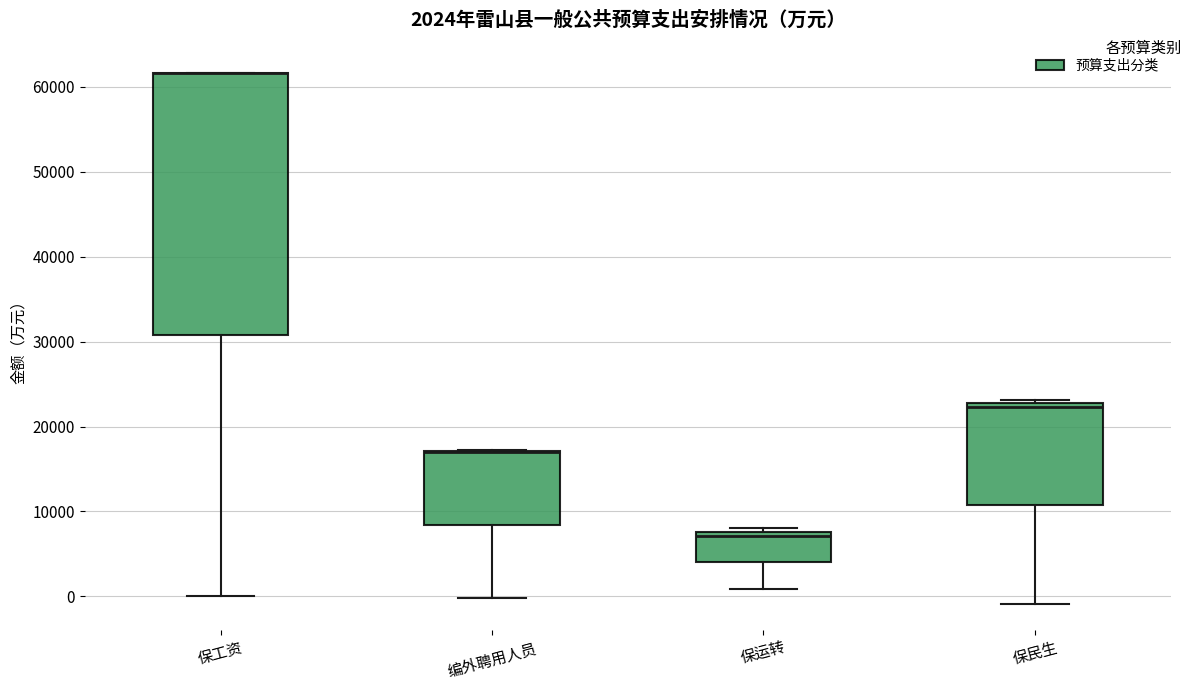

Which box is the tallest, from its lower edge to its upper edge?

保工资